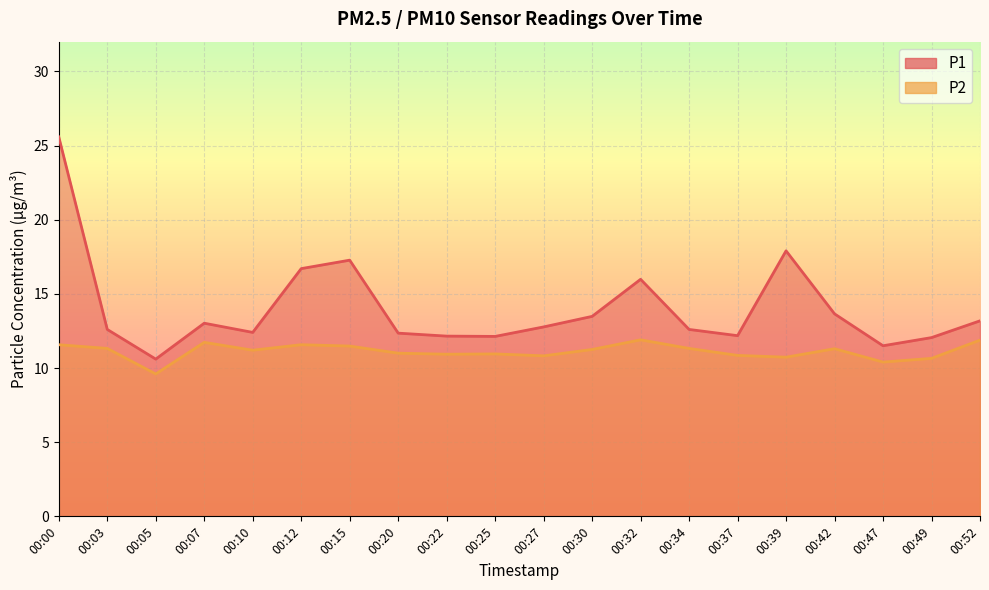

What is the smallest value displayed?

9.6